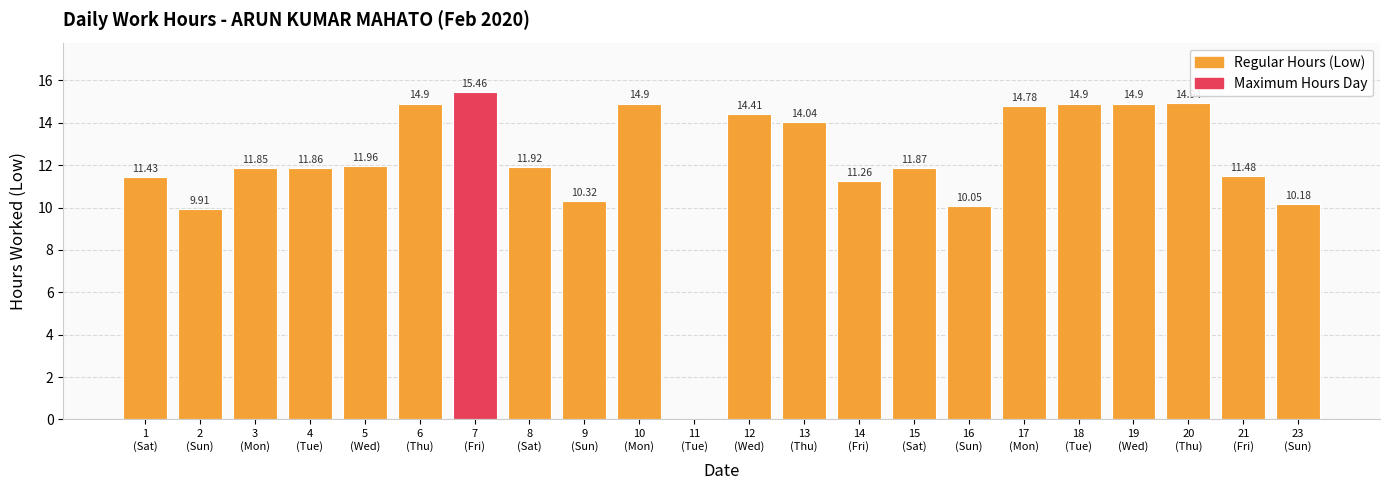

Are the bars horizontal?

No